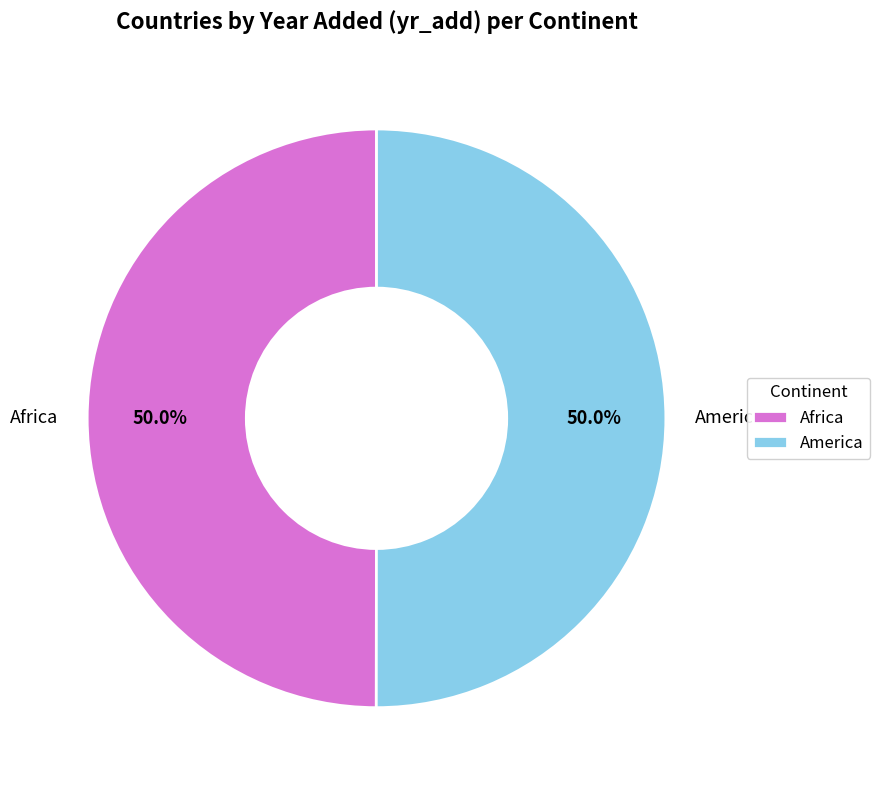

To the nearest percent, what portion does Africa represent?

50%